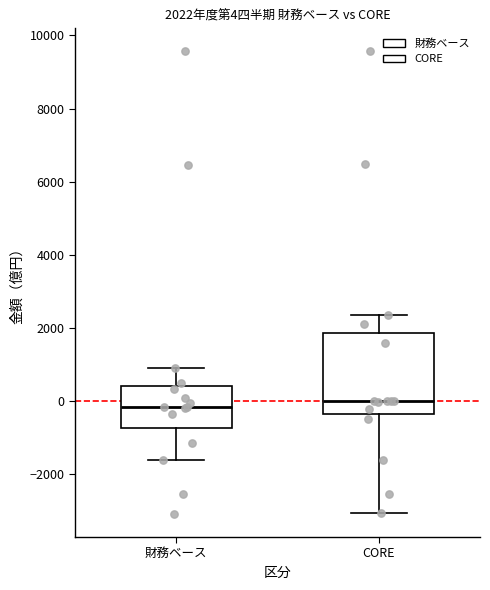

Which box is the tallest, from its lower edge to its upper edge?

CORE